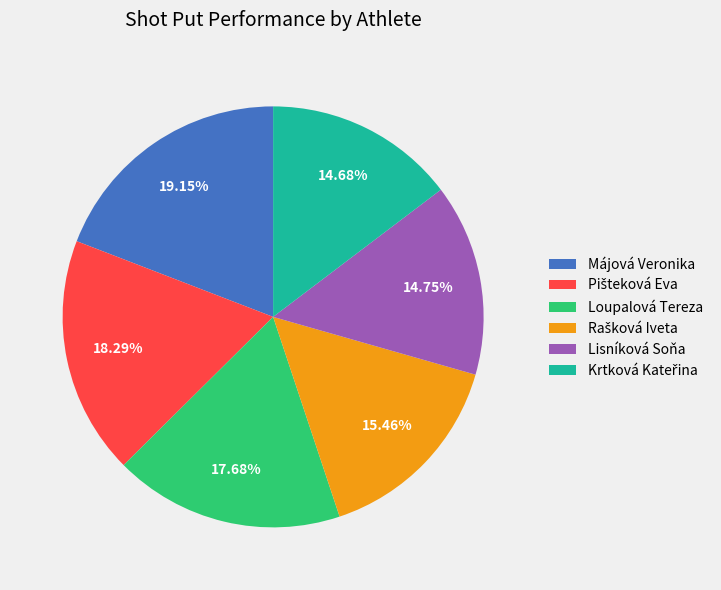

What is the largest slice in the pie chart?

Májová Veronika